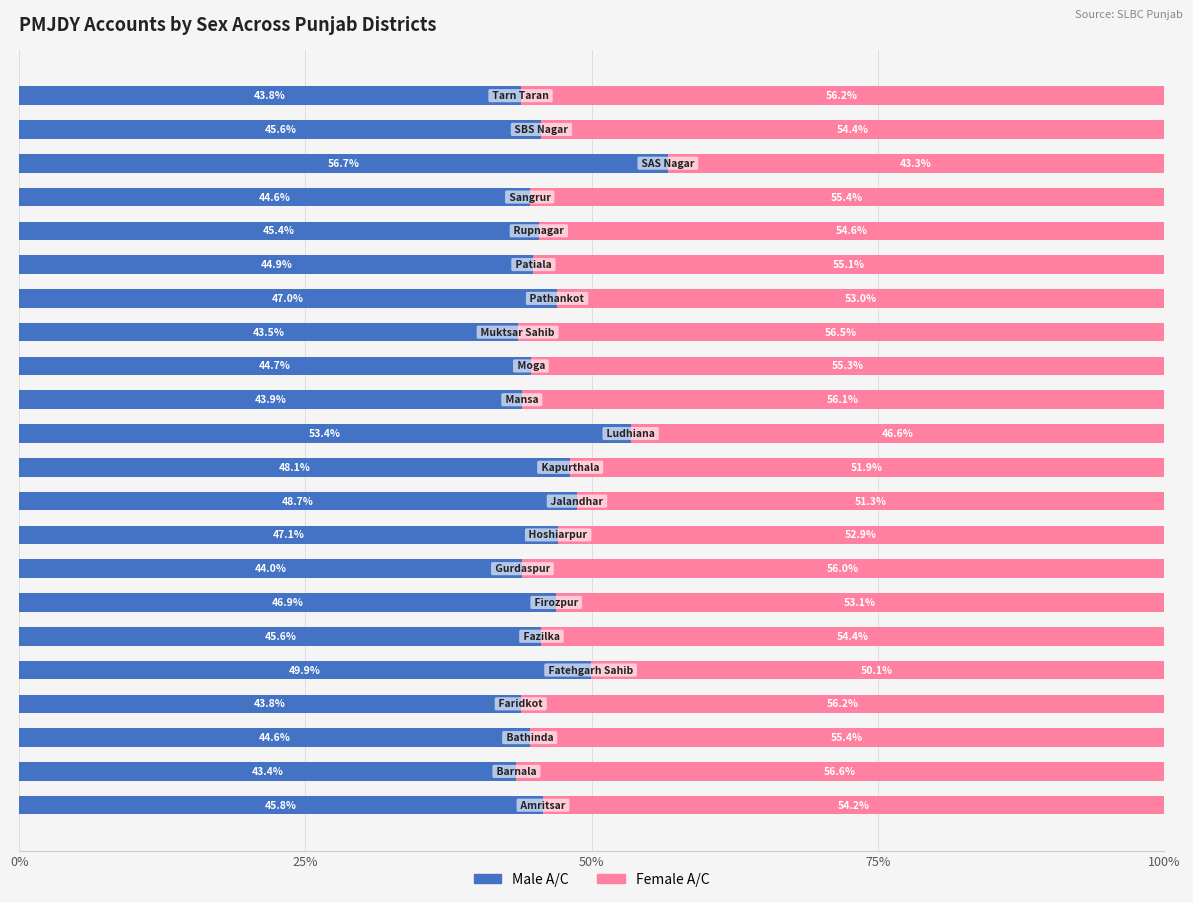

What is the lowest value of the Male A/C series?

43.4